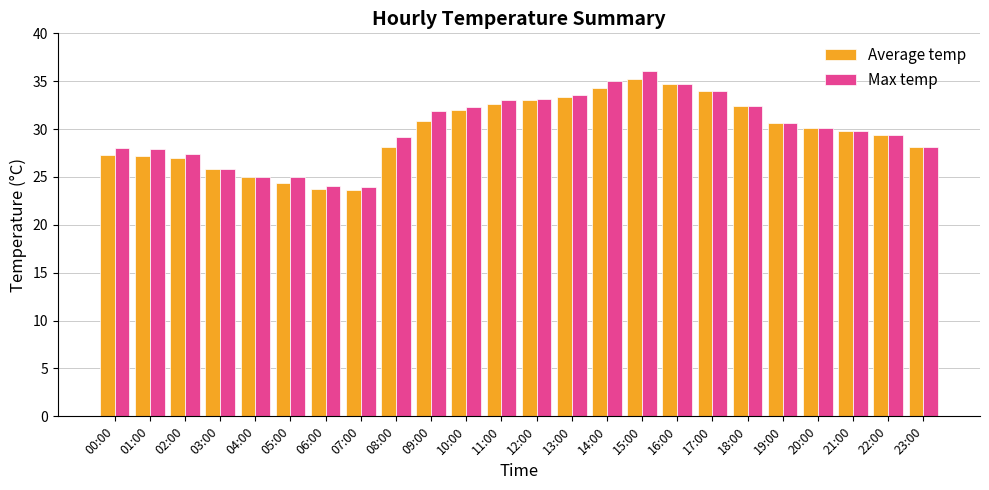

Between 06:00 and 14:00, which series saw the biggest shift?

Max temp